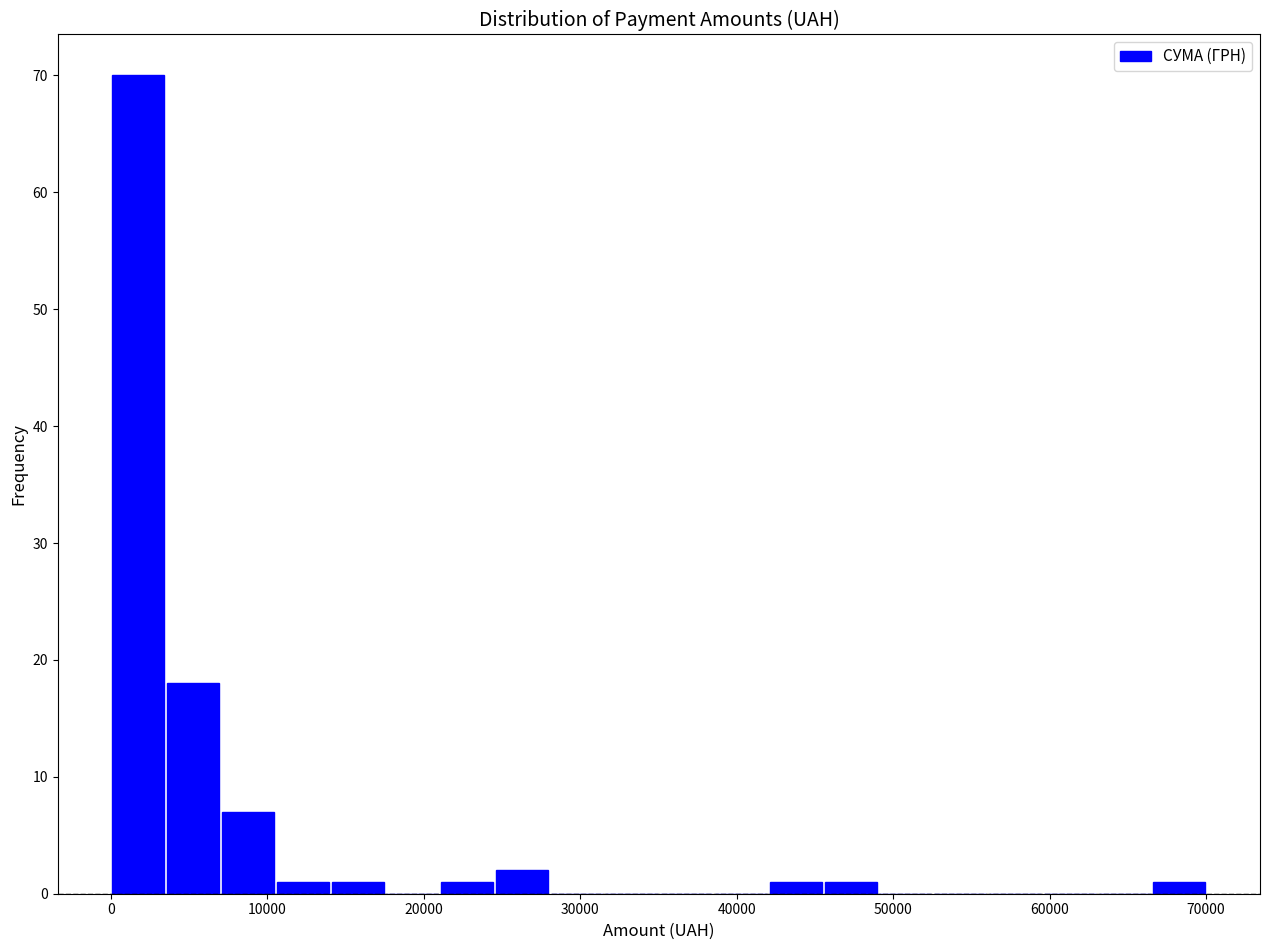

Read against the x-axis, roughly where is the centre of the tallest bar?

2000